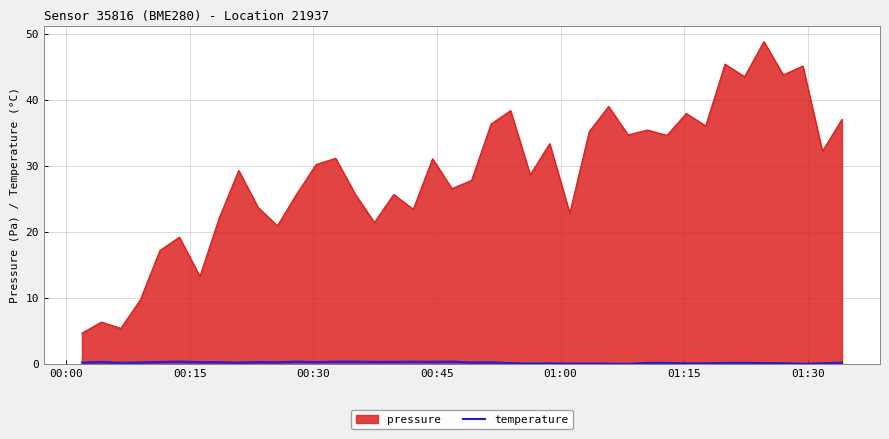

Which series has the widest spread of values?

pressure